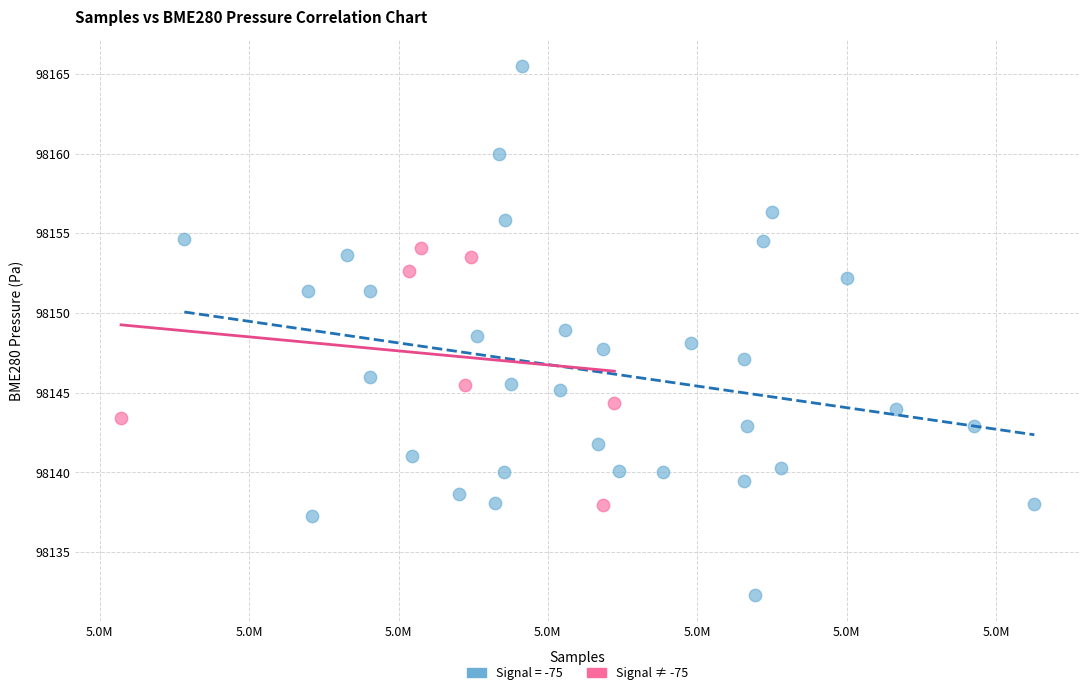

Which series has the widest spread of Y values?

Signal = -75